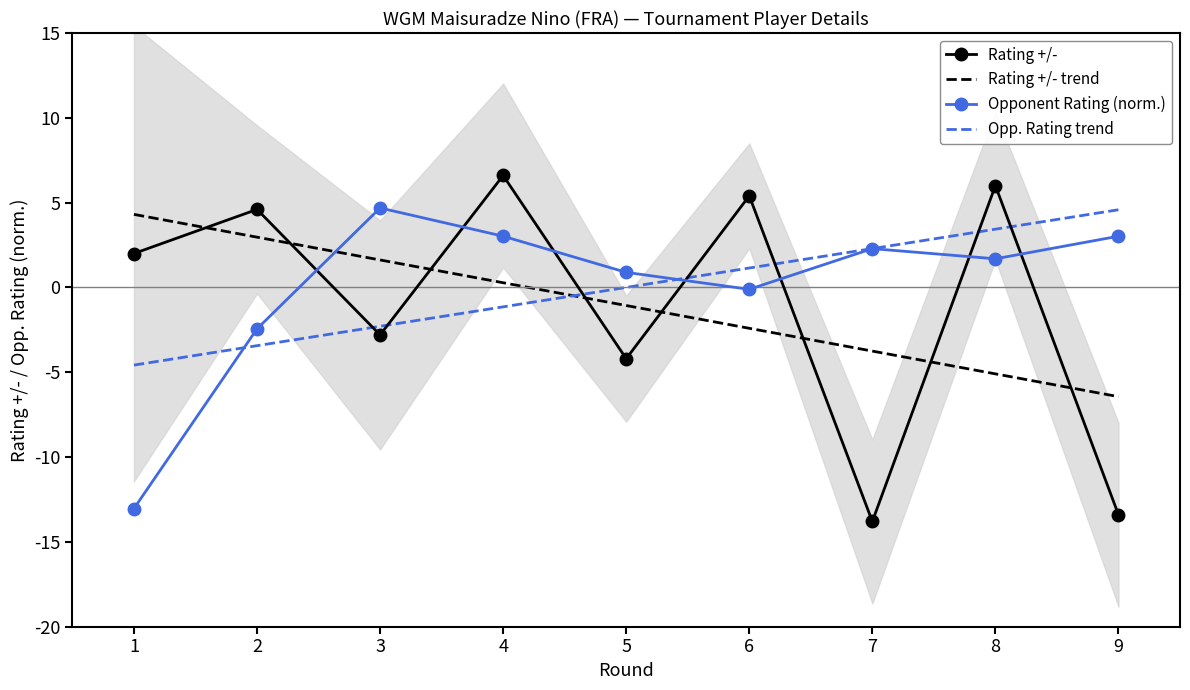

What is the value of the Opp. Rating trend point at the 9th from the left?

4.6